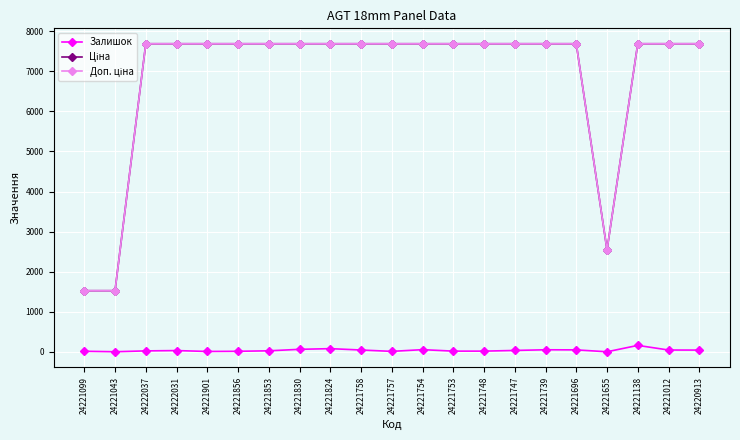

What is the greatest value displayed?

7688.0